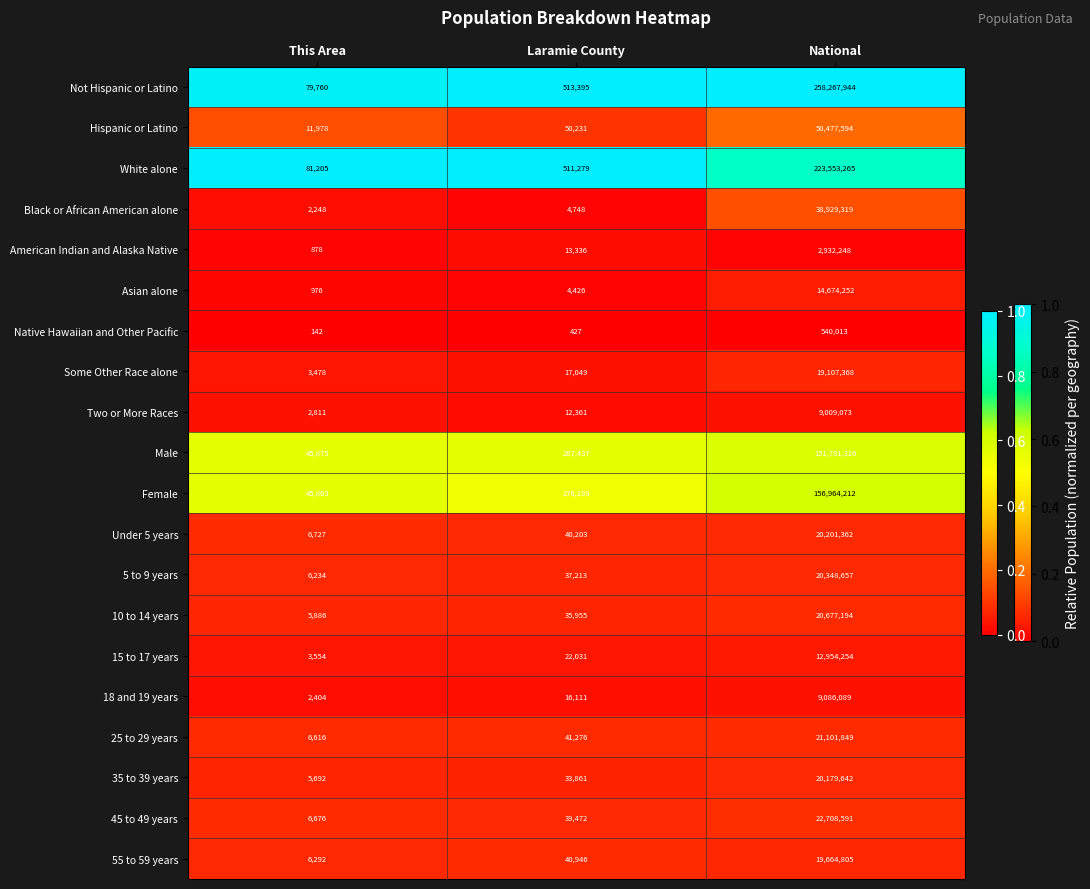

Which series has the largest total across all categories?

Not Hispanic or Latino